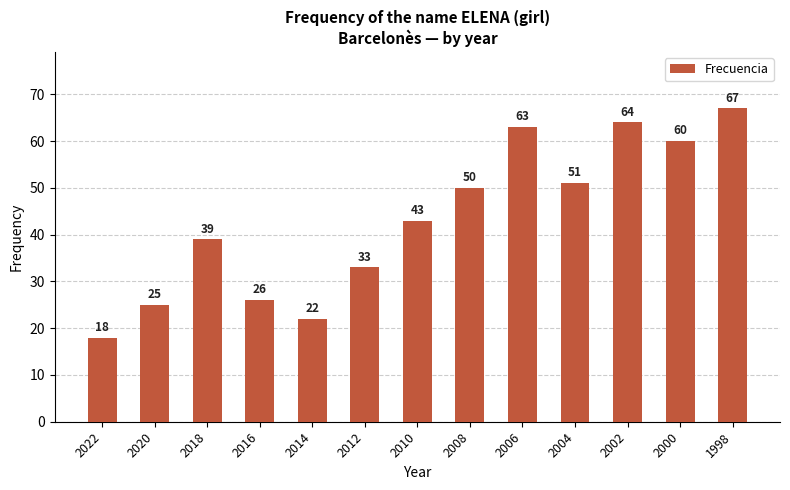

At which category does the chart reach its peak across all series?

1998